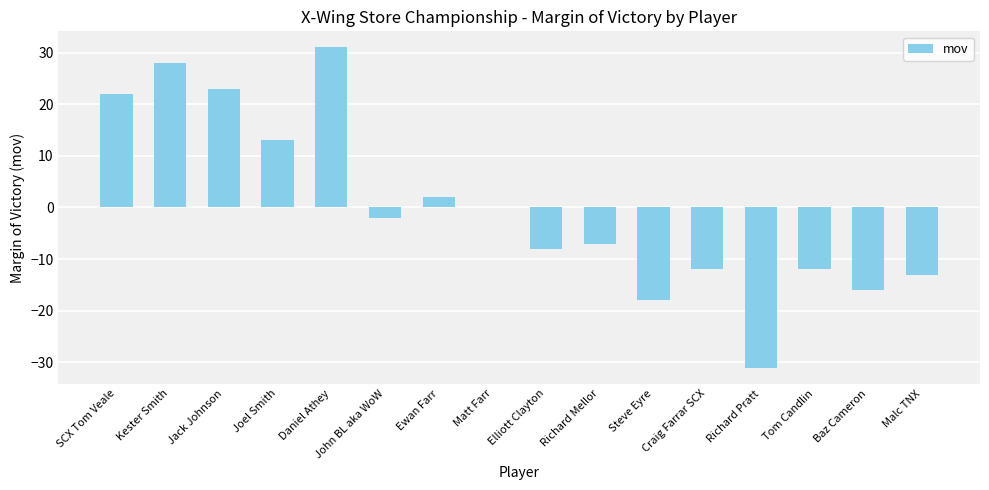

Reading left to right, transcribe all the data shown in this chart.

SCX Tom Veale=22	Kester Smith=28	Jack Johnson=23	Joel Smith=13	Daniel Athey=31	John BL aka WoW=-2	Ewan Farr=2	Matt Farr=0	Elliott Clayton=-8	Richard Mellor=-7	Steve Eyre=-18	Craig Farrar SCX=-12	Richard Pratt=-31	Tom Candlin=-12	Baz Cameron=-16	Malc TNX=-13